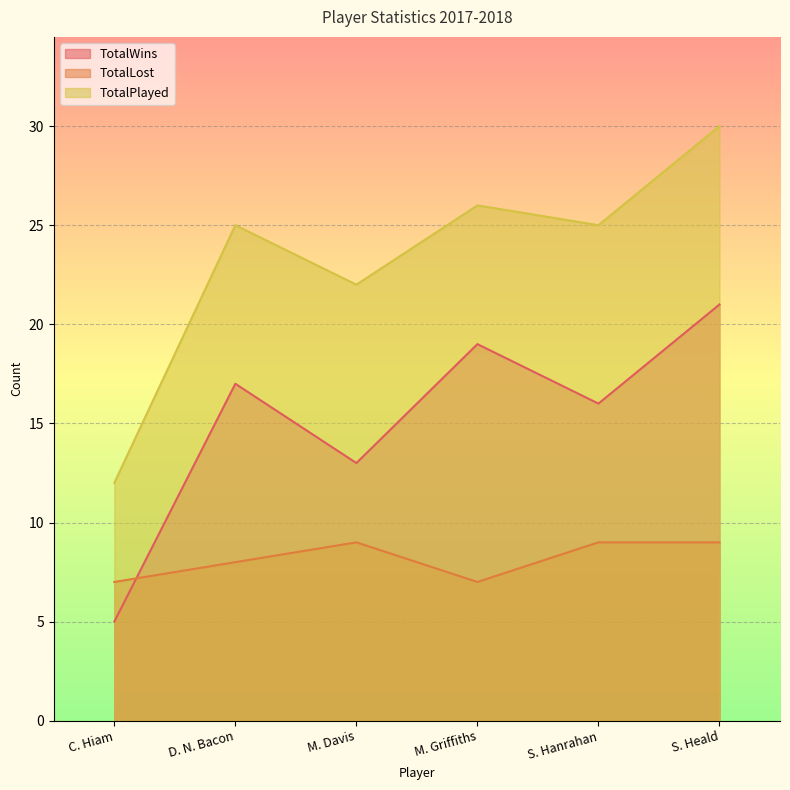

What position from the left is S. Hanrahan?

5